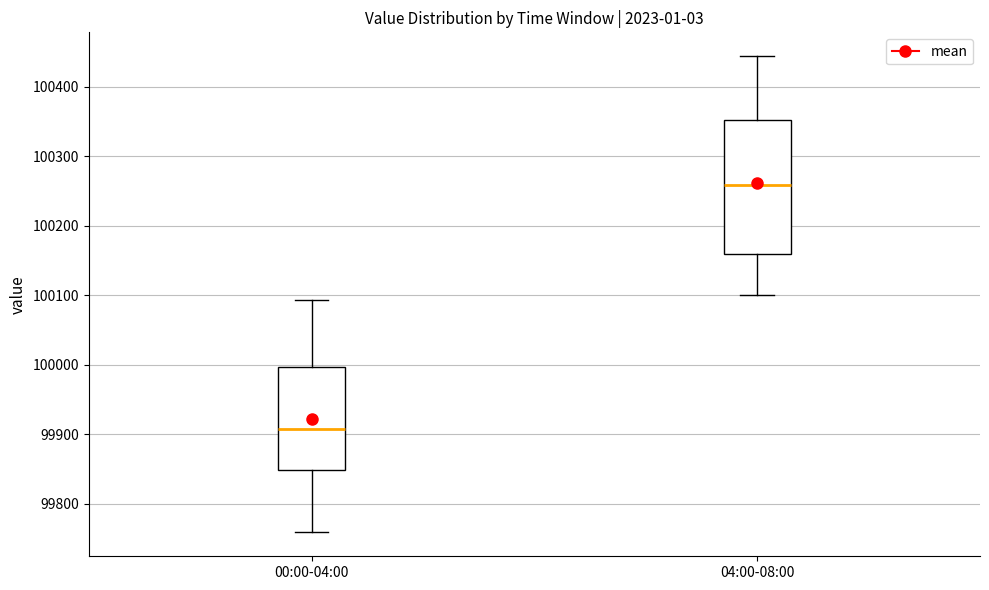

Reading left to right, read every box against the y-axis: the position of its median line, the range the box covers, and the ends of its whiskers. The values are not printed on the chart, so give them approximately, as read against the axis.

00:00-04:00: median 99910, box 99850 to 100000, whiskers 99760 to 100090
04:00-08:00: median 100260, box 100160 to 100350, whiskers 100100 to 100440